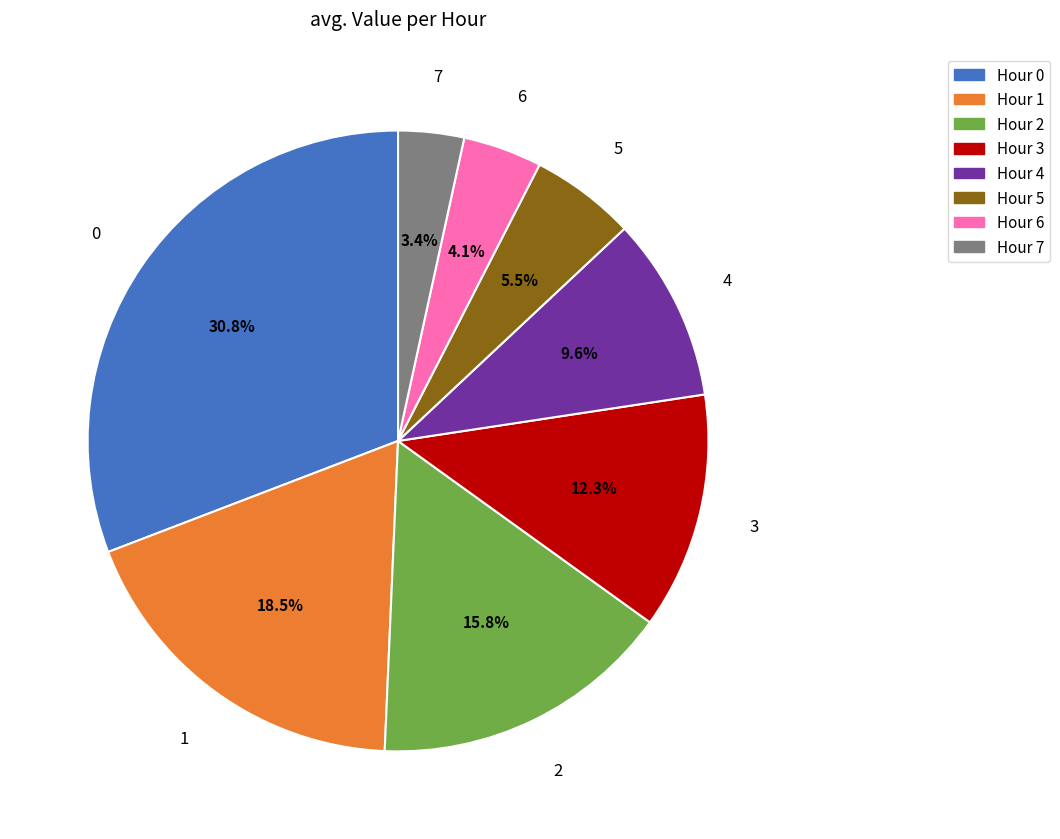

How many segments does this pie chart have?

8